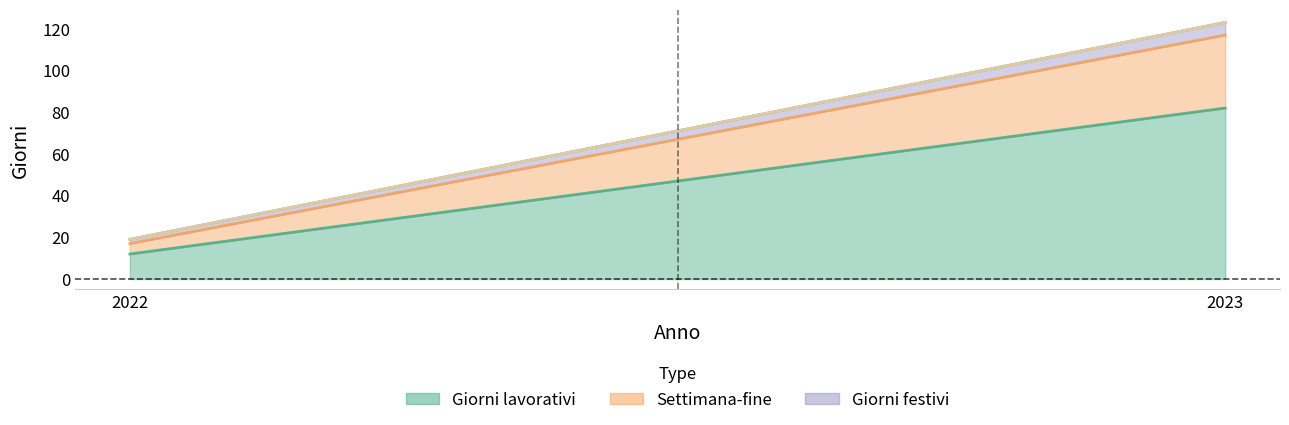

Which series has the largest total across all categories?

Giorni lavorativi